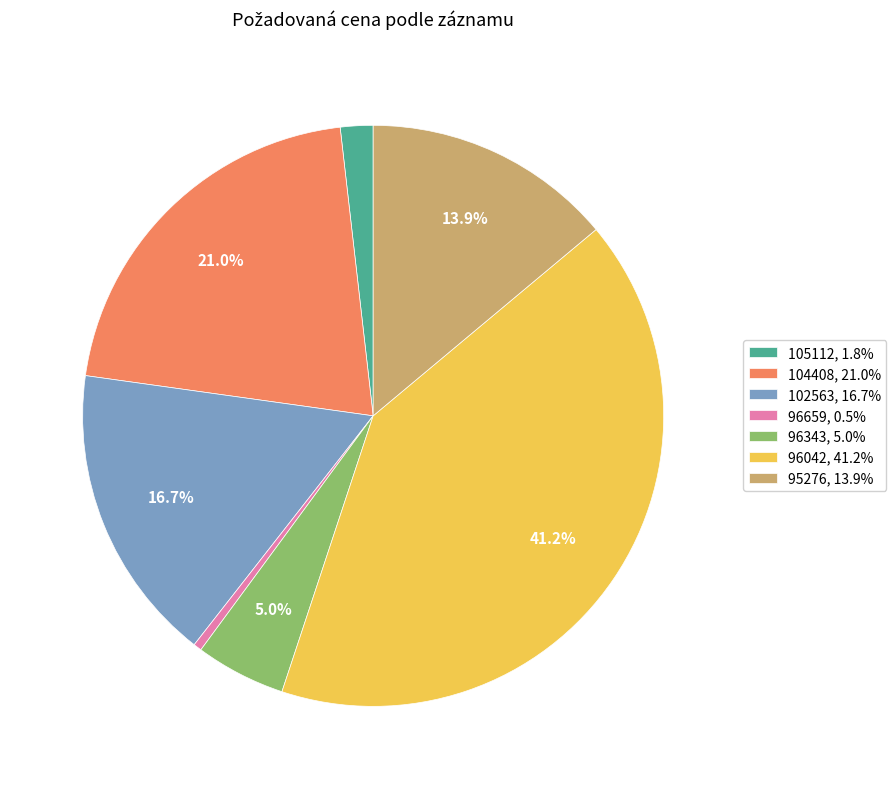

What is the ratio of the value at 102563, 16.7% to the value at 95276, 13.9%?

1.2